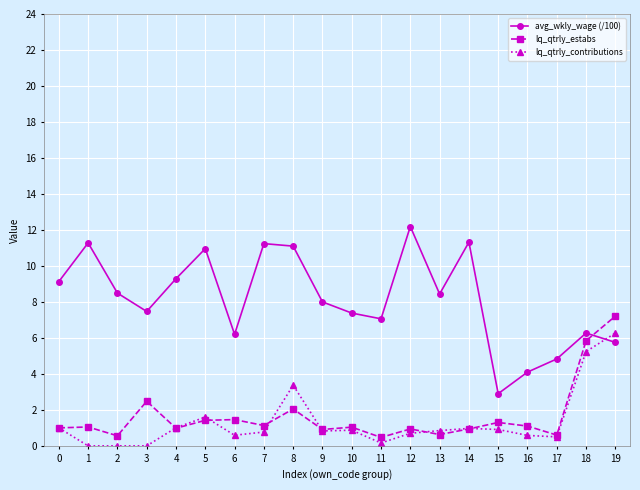

Which category has the highest value across all series?

12